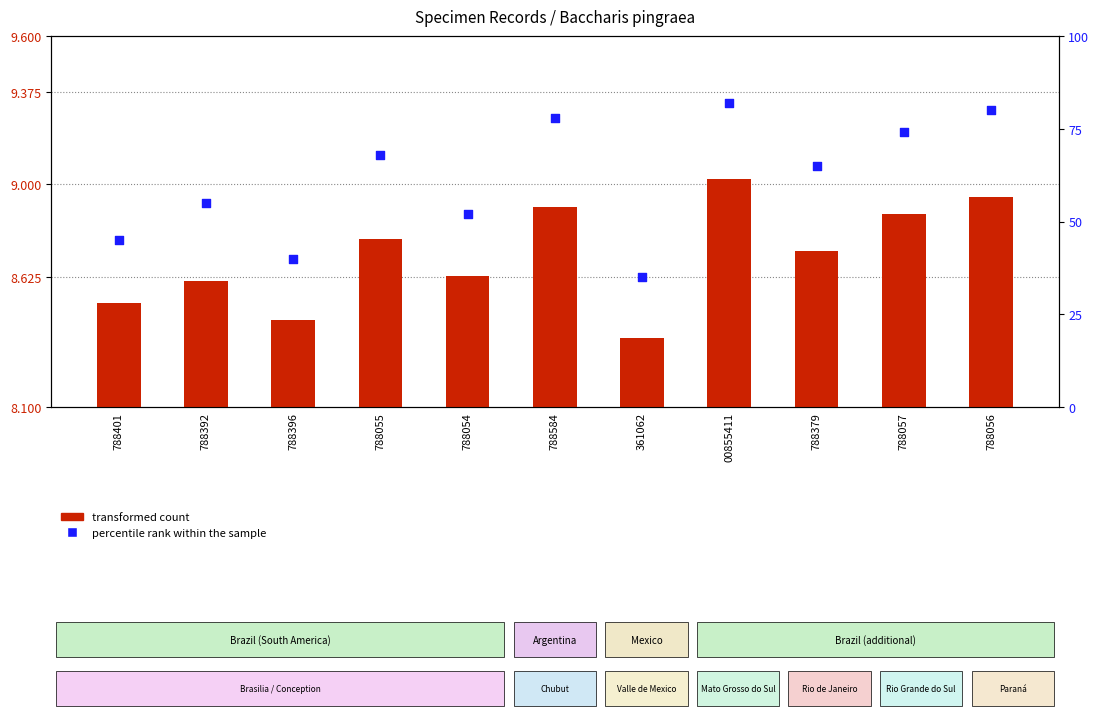

Is the value of transformed count at 788392 greater than the value of percentile rank within the sample at 788054?

No